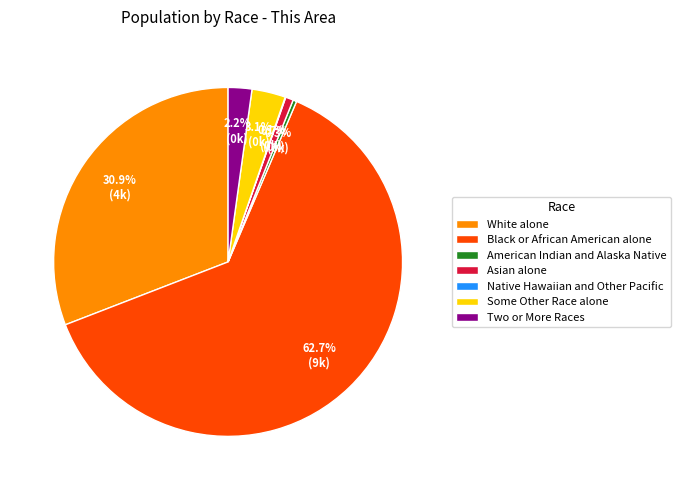

Which slice is the largest?

Black or African American alone